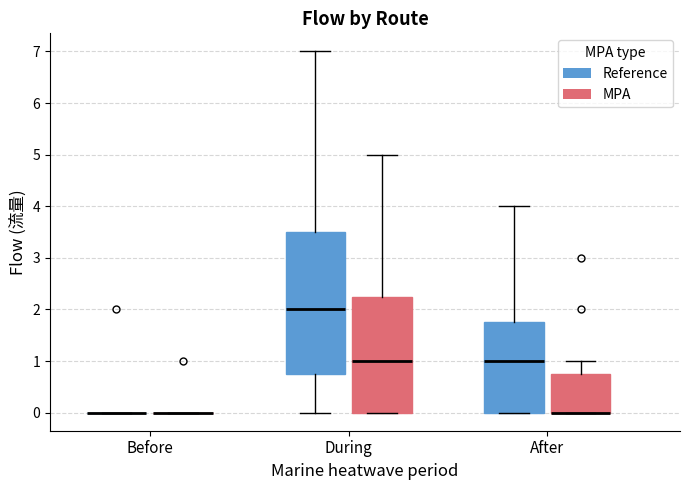

Where is the upper edge of the box for After (Reference) on the y-axis? The values are not printed on the chart, so give them approximately, as read against the axis.

1.8